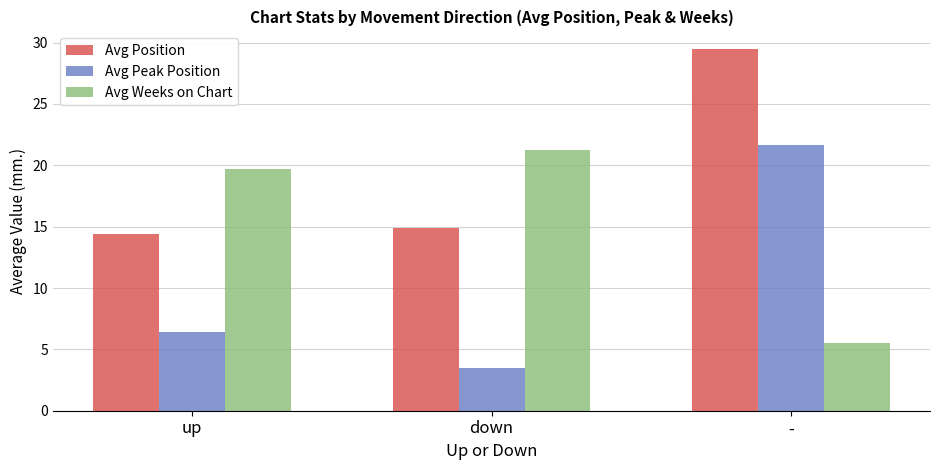

What are all the series names shown in the legend?

Avg Position, Avg Peak Position, Avg Weeks on Chart